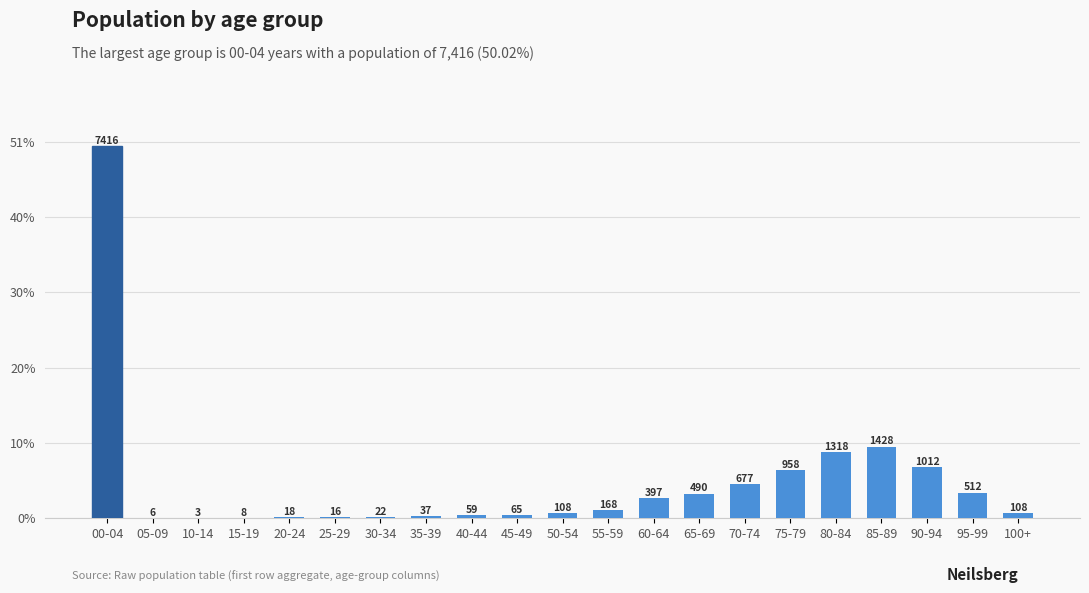

Where does the data first go above 108?

00-04